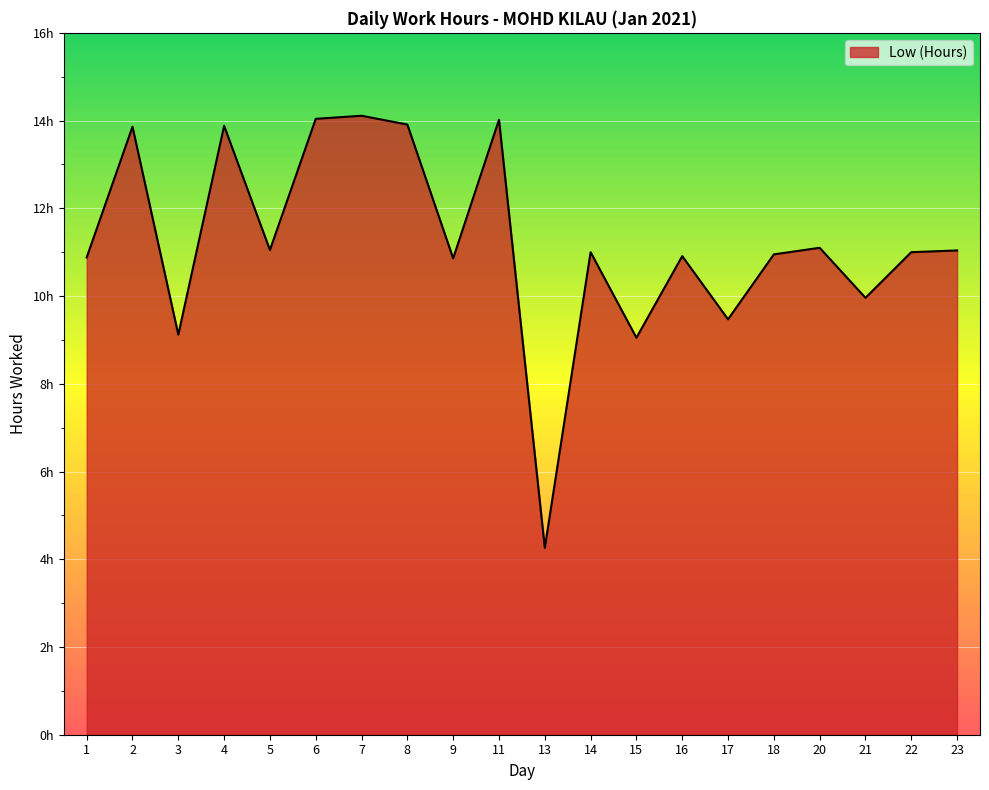

Does the chart display data point markers on the line(s)?

No